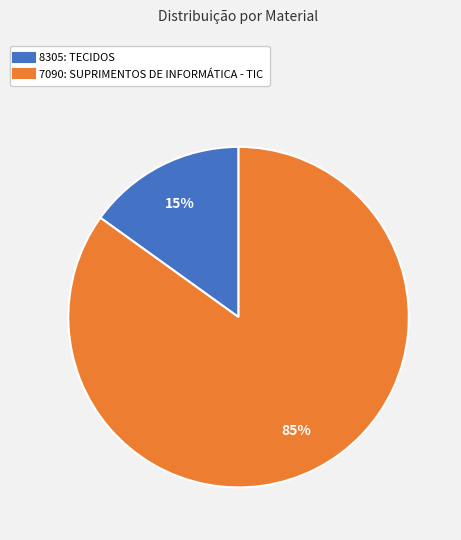

Which category has the biggest portion of the pie?

7090: SUPRIMENTOS DE INFORMÁTICA - TIC